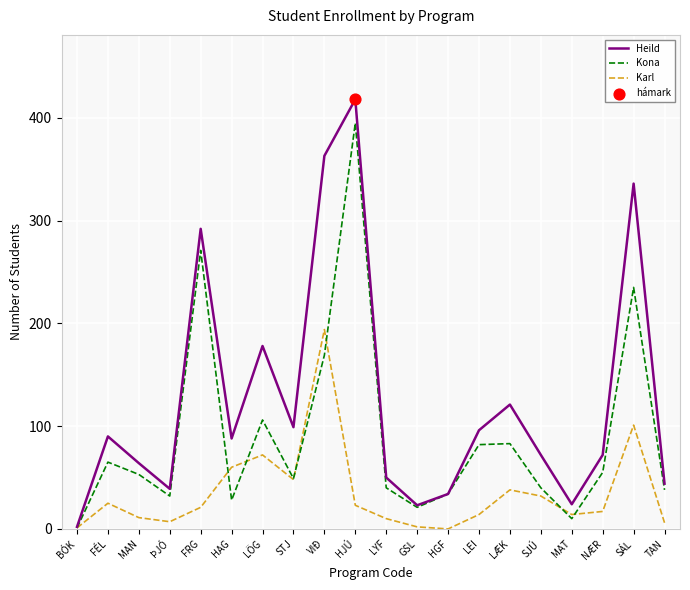

What is the total value across all series at MAN?

128